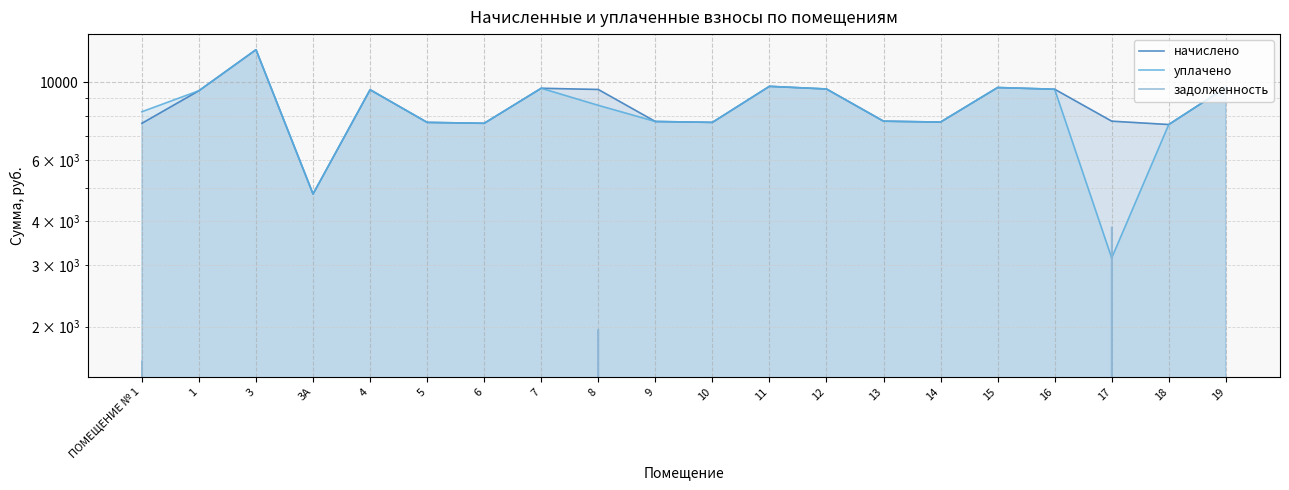

Rank the series by their maximum value, from lowest to highest.

задолженность, начислено, уплачено